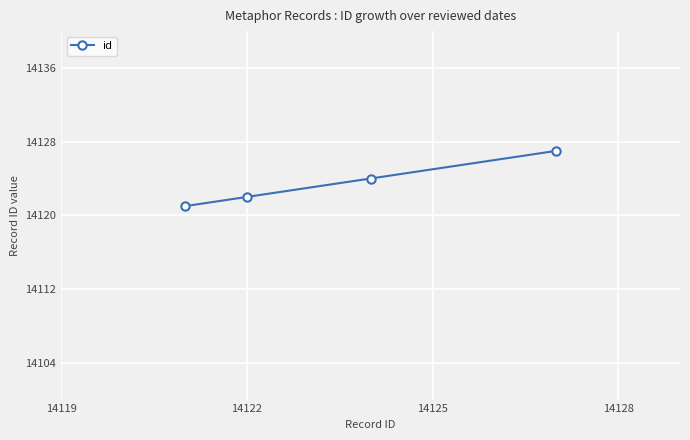

What is the greatest value displayed?

14127